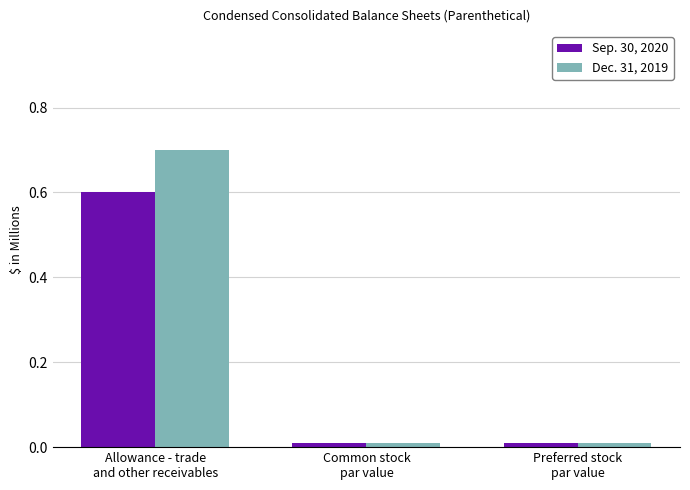

The value of Dec. 31, 2019 at Allowance - trade
and other receivables is 0.5. True or false?

False